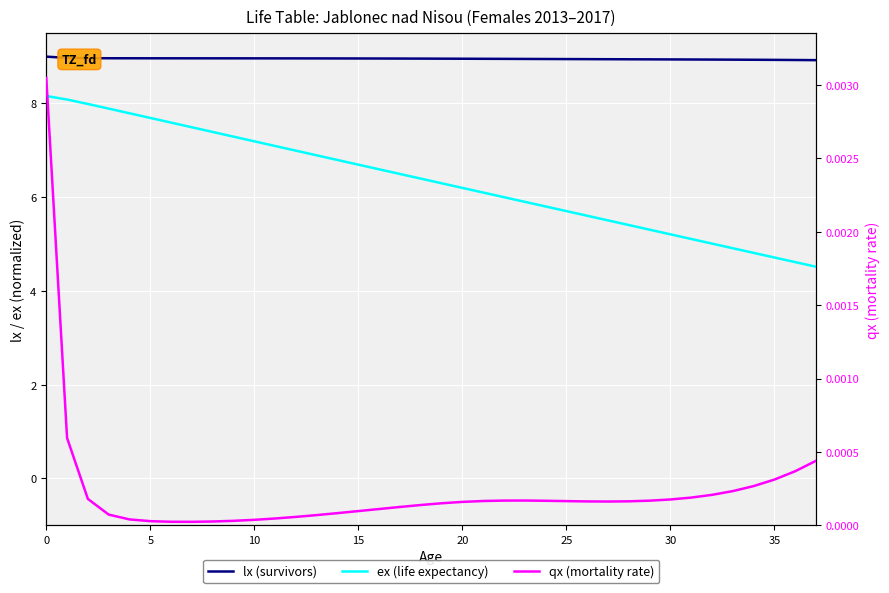

What is the label of the 4th point from the right?

34